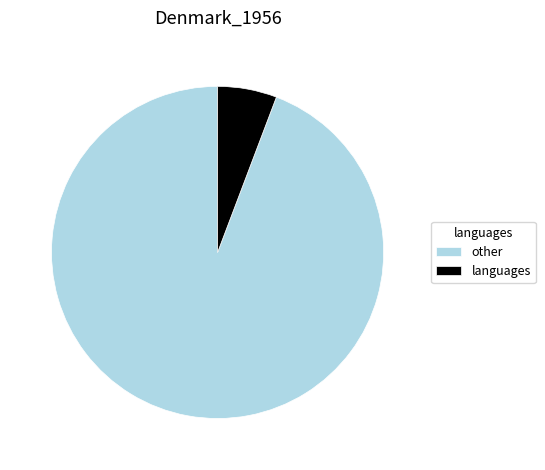

Which category accounts for the majority?

other